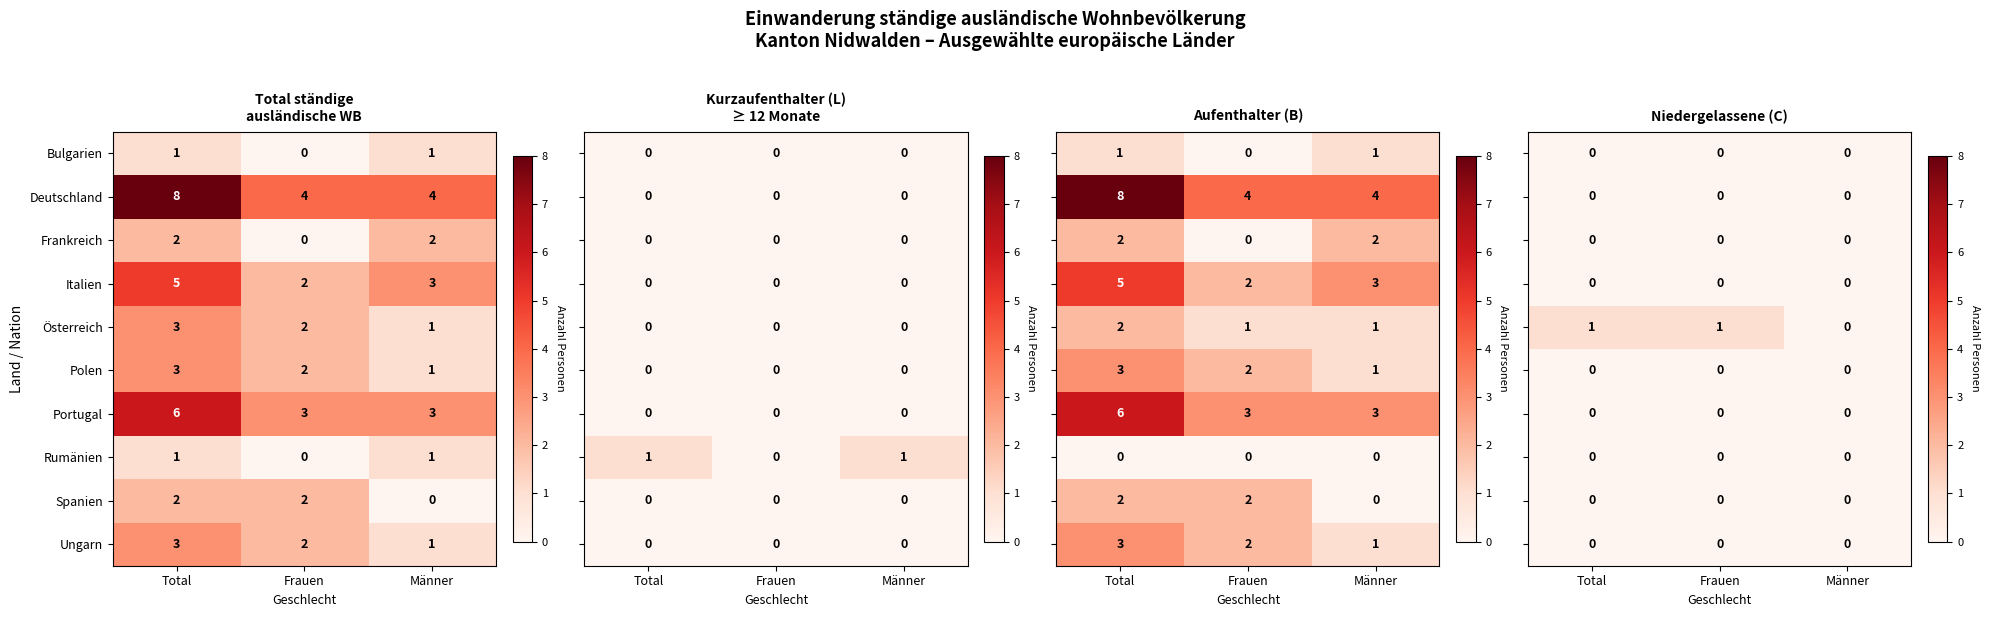

At which label is Italien closest to 3?

Männer